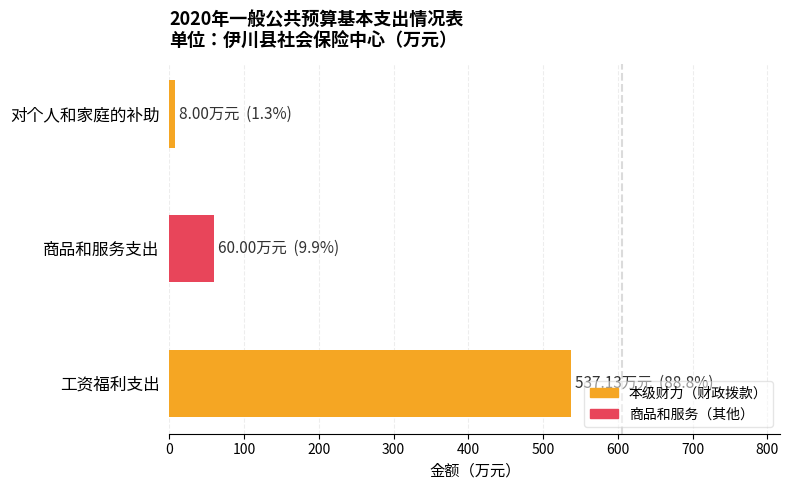

Which has a higher value, 工资福利支出 or 对个人和家庭的补助?

工资福利支出